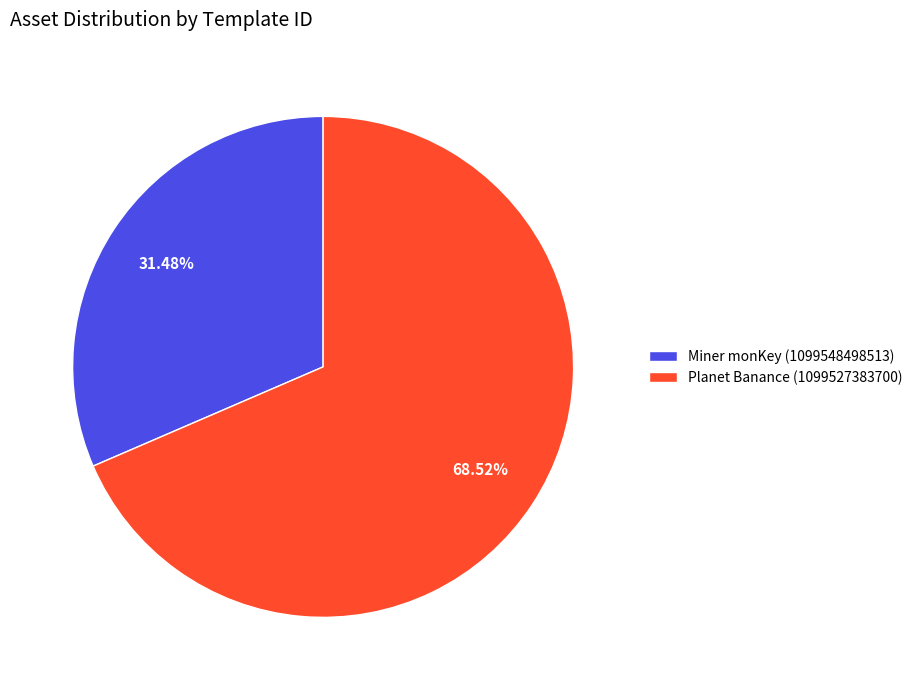

Approximately how many times larger is the value at Miner monKey (1099548498513) compared to Planet Banance (1099527383700)?

0.5